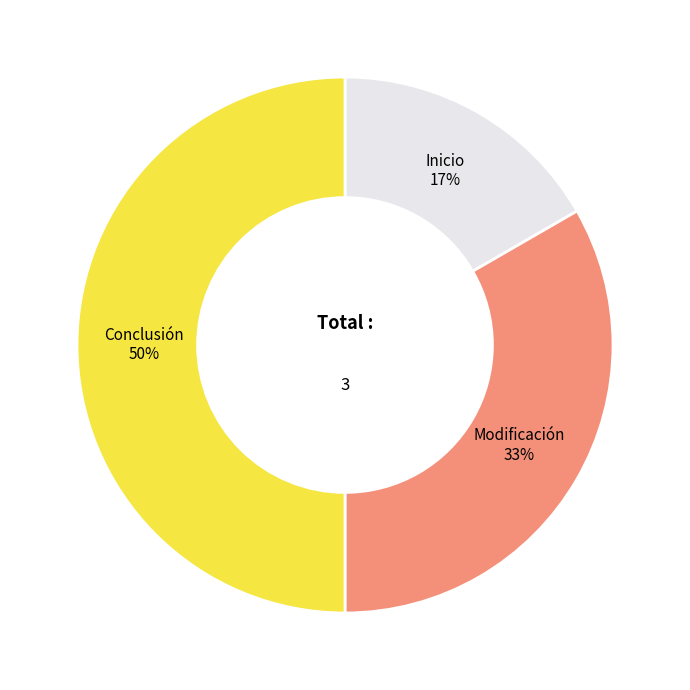

Is Inicio the majority of the pie?

No